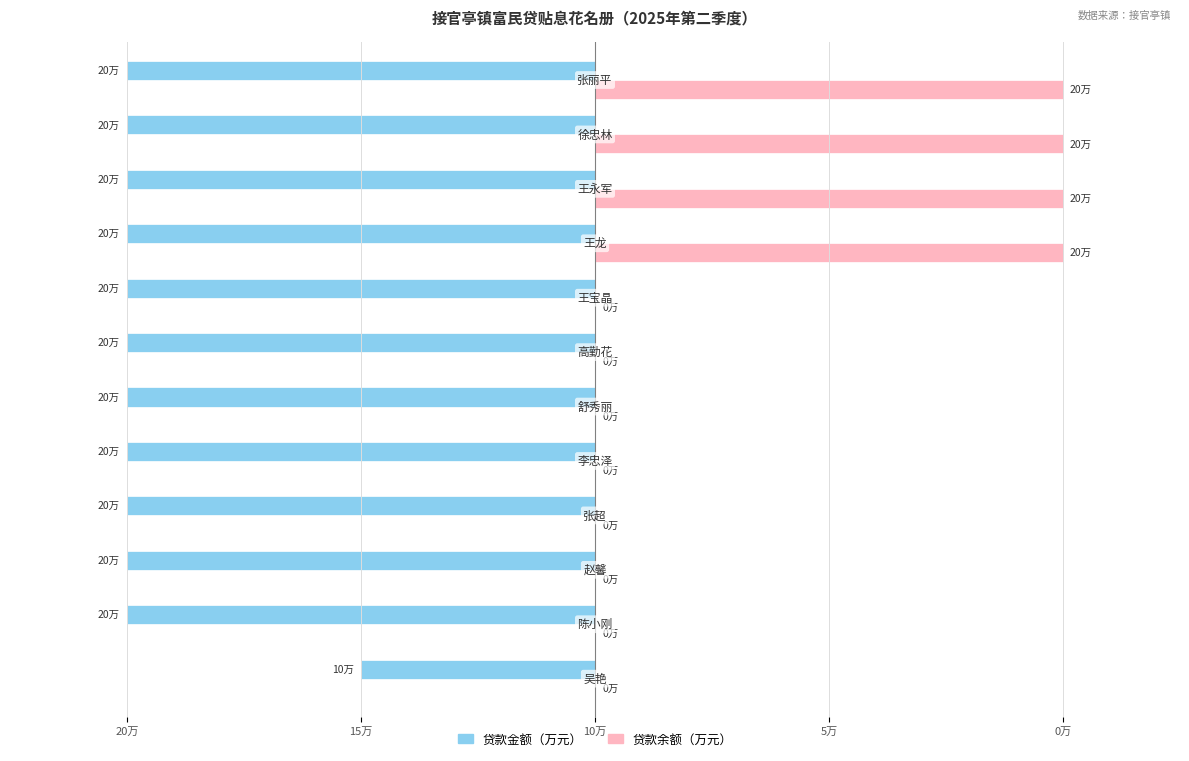

What are all the series names shown in the legend?

贷款金额（万元）, 贷款余额（万元）